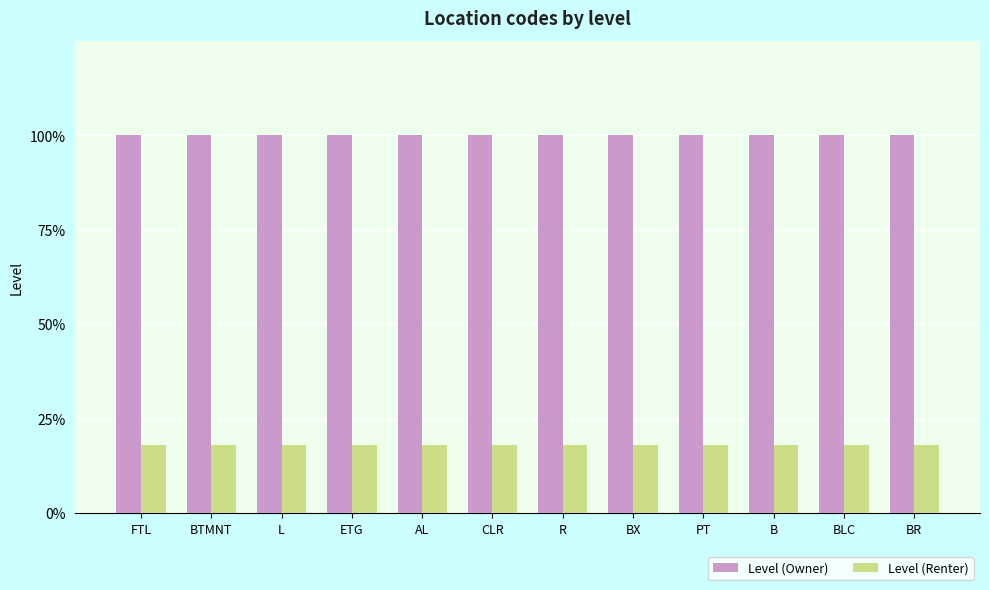

The value of Level (Renter) at CLR is 0.2. True or false?

True